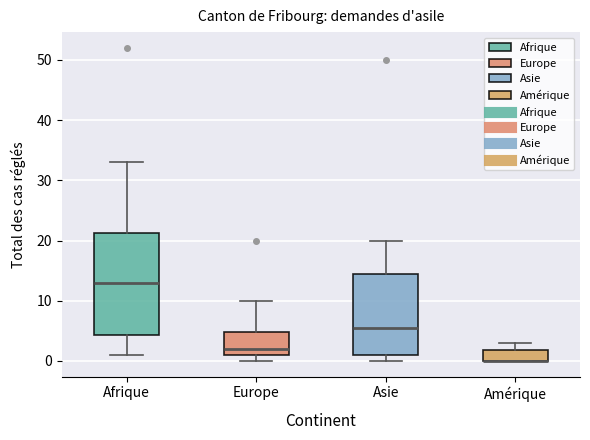

Where is the upper edge of the box for Europe on the y-axis? The values are not printed on the chart, so give them approximately, as read against the axis.

5